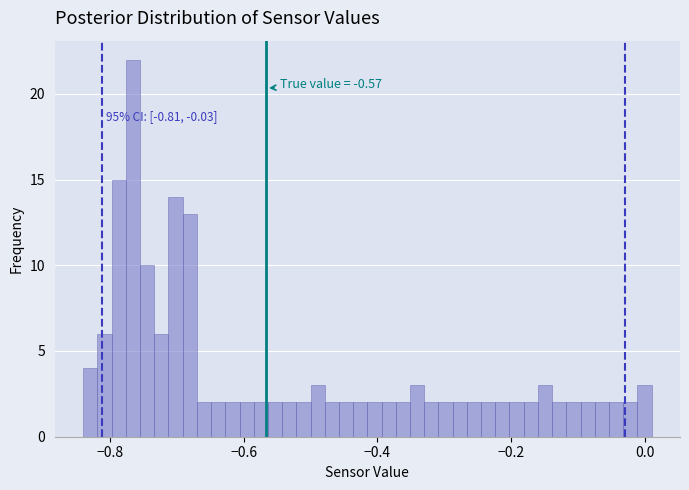

Read against the x-axis, roughly where is the centre of the tallest bar?

-0.76